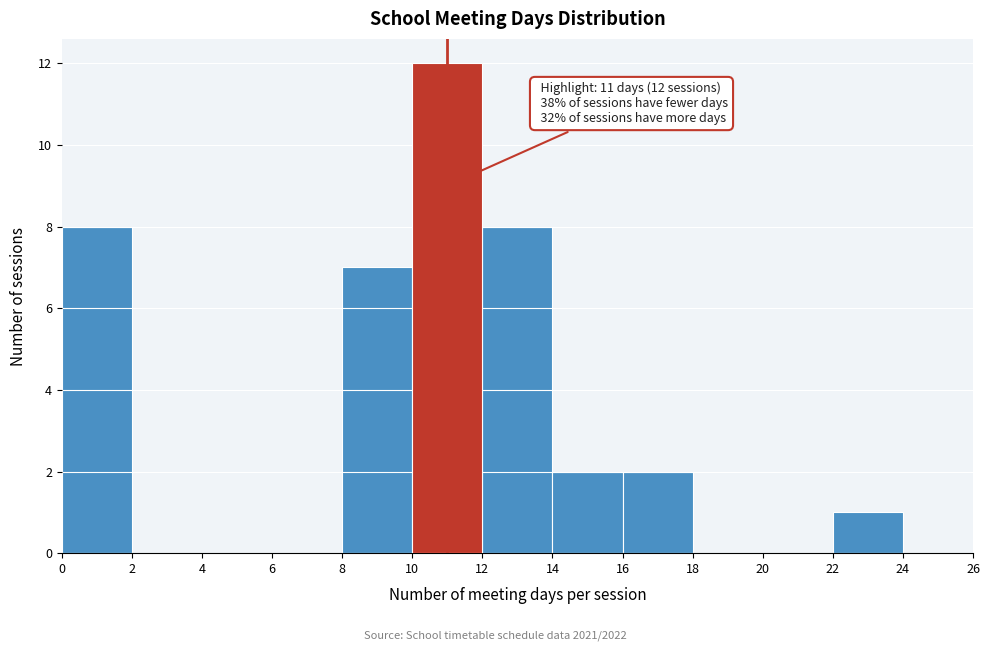

Which range on the x-axis has the tallest bar?

10 to 12